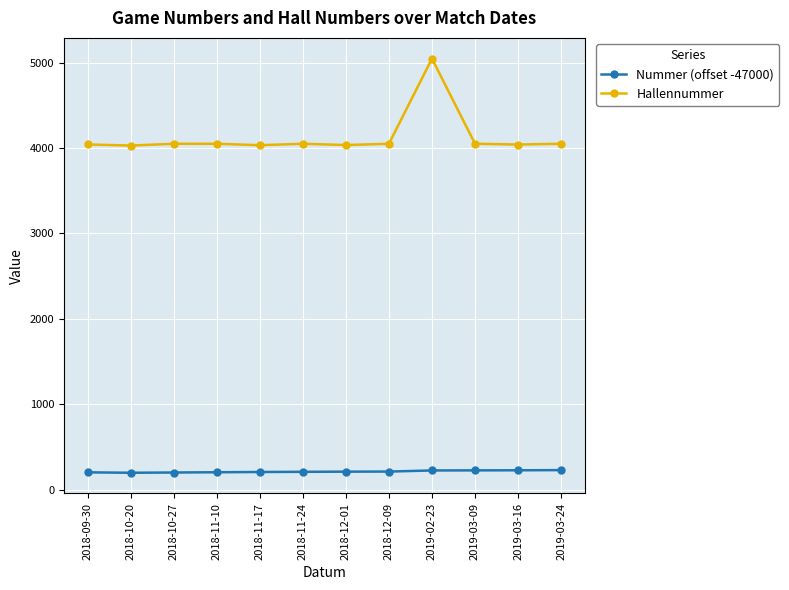

What is the difference between the maximum and minimum values in the Hallennummer series?

1018